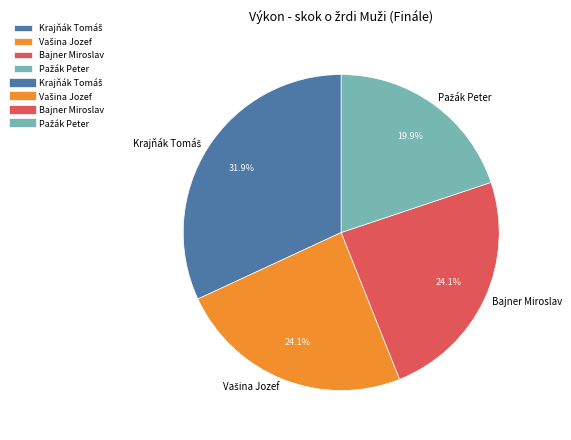

How many slices are in this pie chart?

4